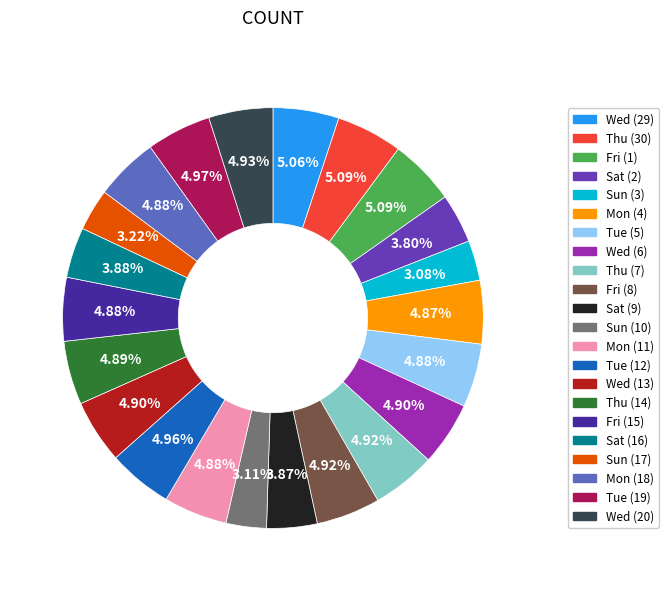

What is the total percentage of Fri (1) and Tue (12)?

10.1%